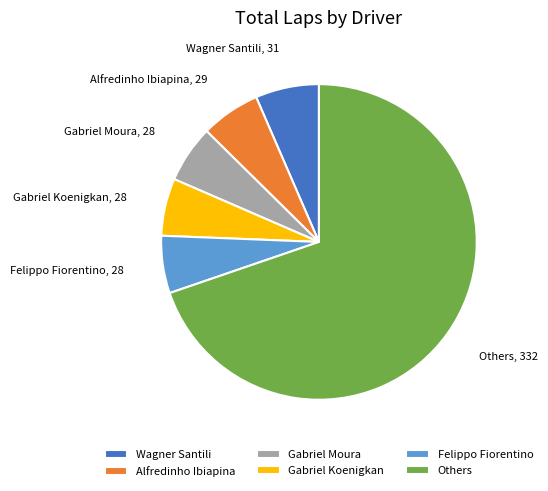

Which slice is the largest?

Others